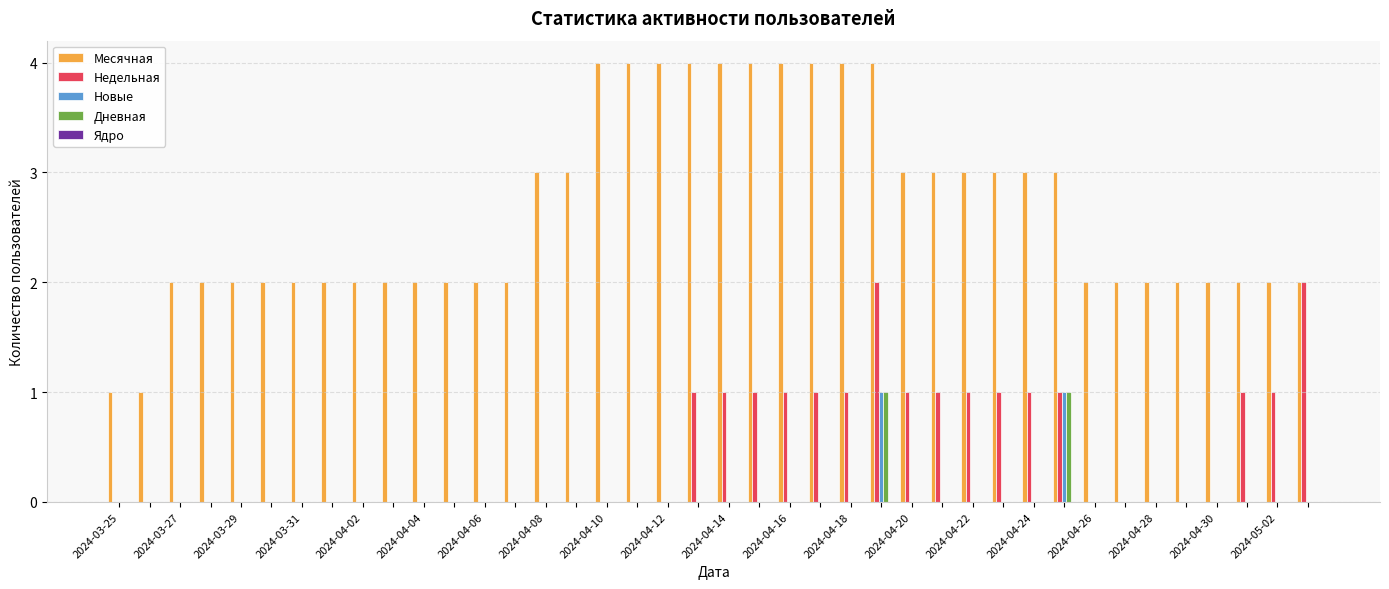

Which series has the largest total across all categories?

Месячная